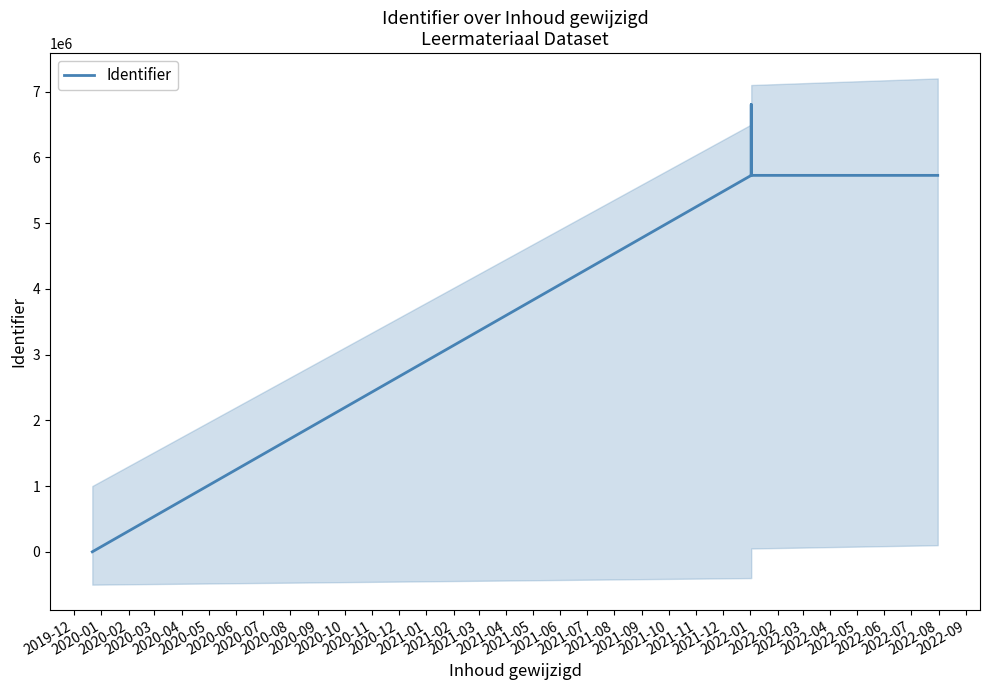

What is the value of the 4th point from the left?

5725721